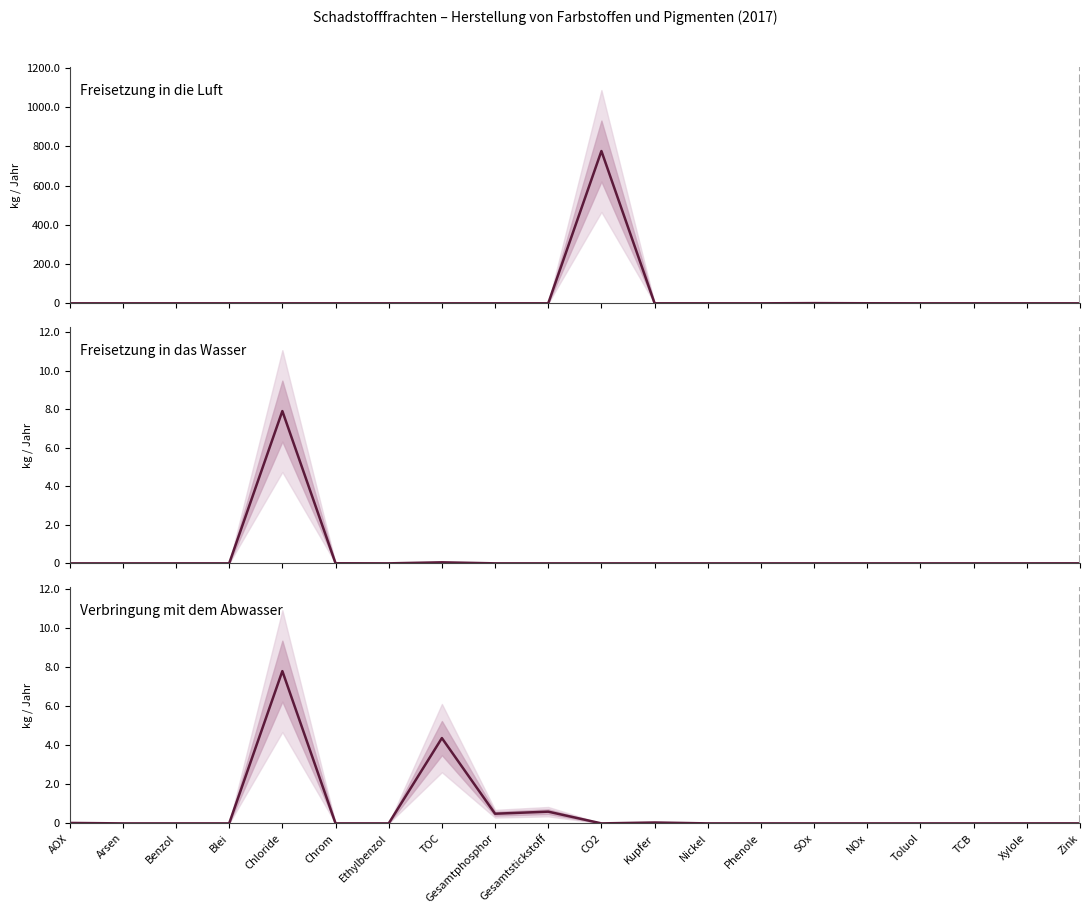

Is it true that Freisetzung in das Wasser equals 0 at Gesamtstickstoff?

True